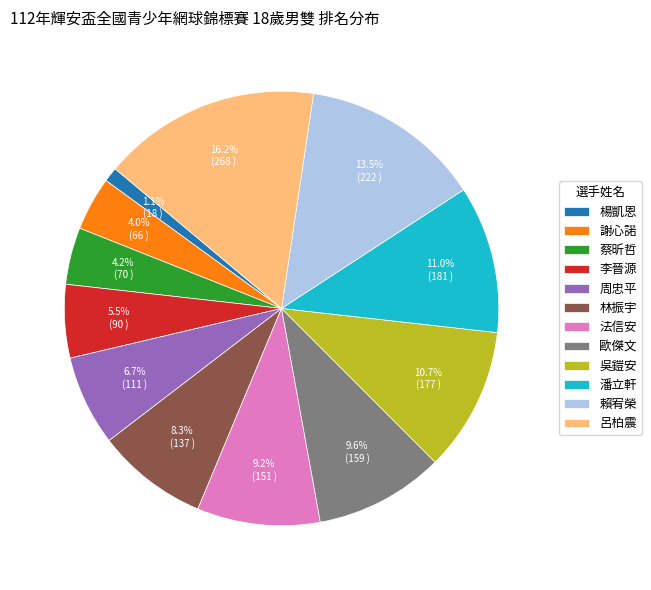

The 法信安 slice represents 9% of the pie. True or false?

True